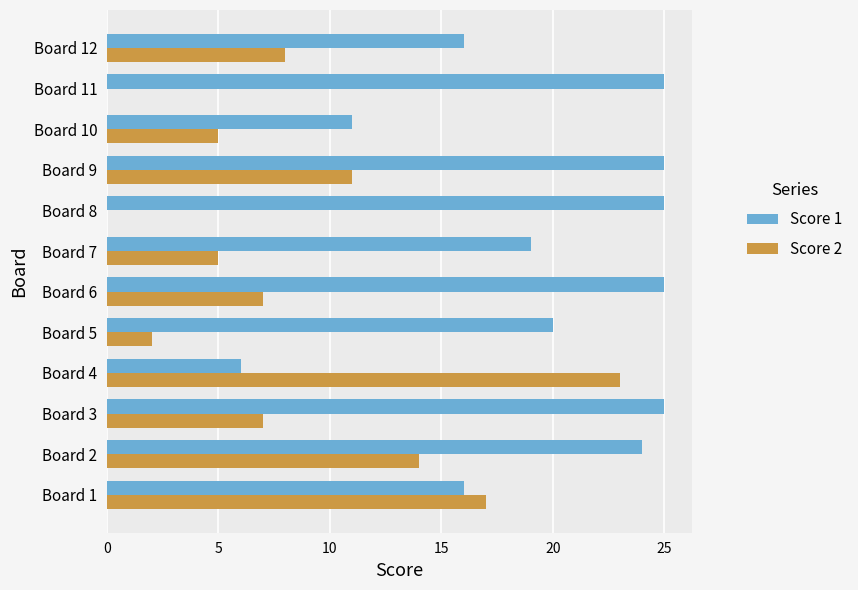

Is it true that Score 2 equals 2 at Board 5?

True